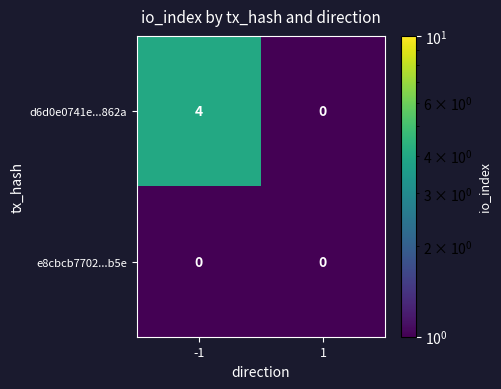

Which series has the largest total across all categories?

d6d0e0741e...862a